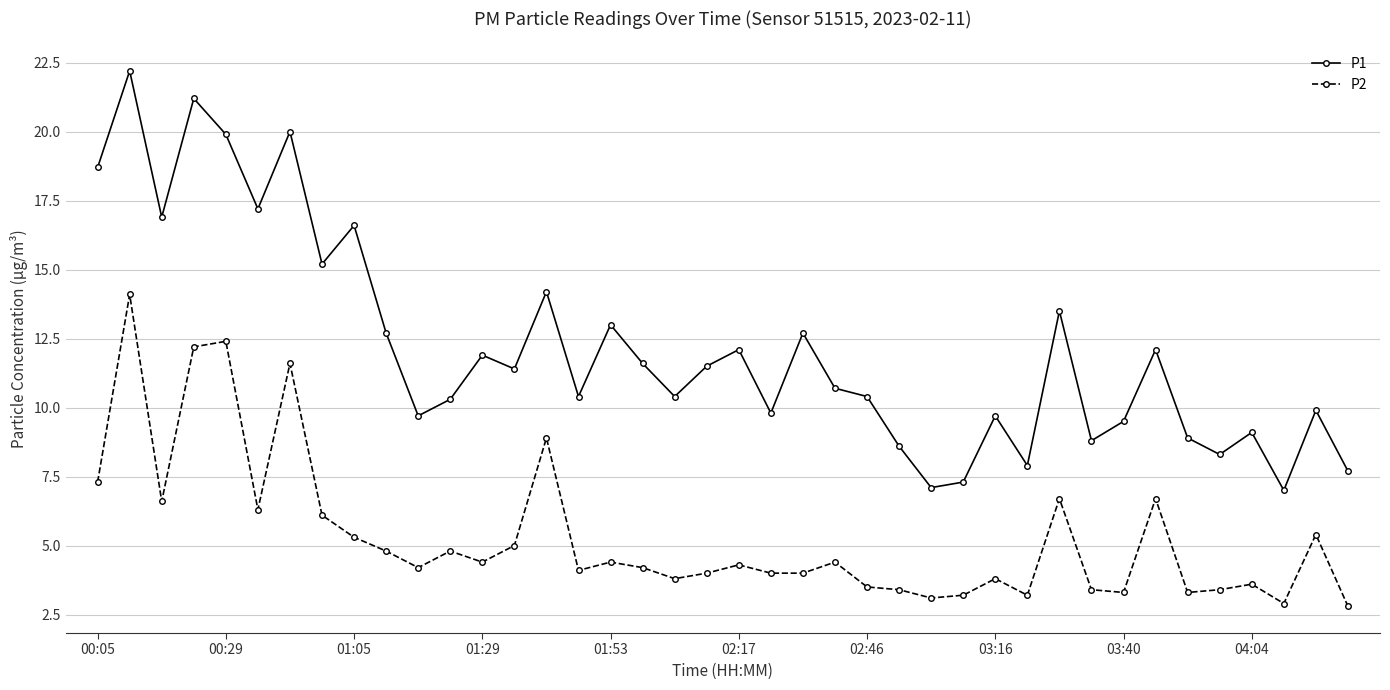

True or false: P1 and P2 cross at least once.

False